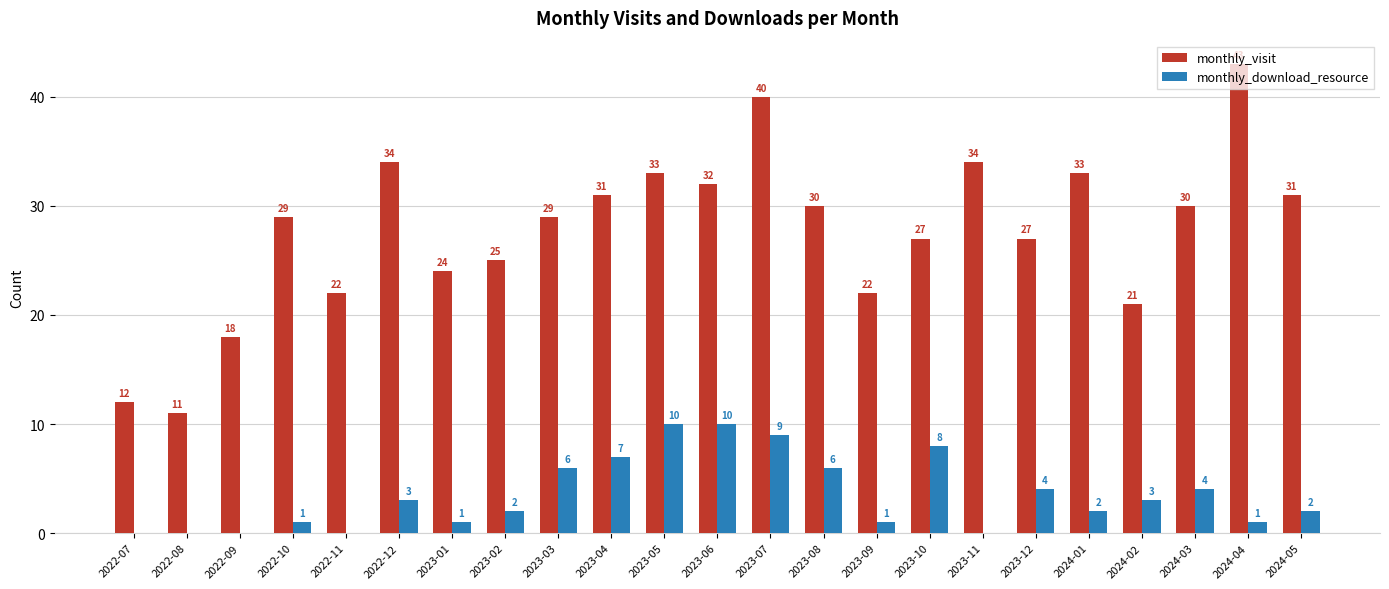

What is the sum of all monthly_download_resource values?

80